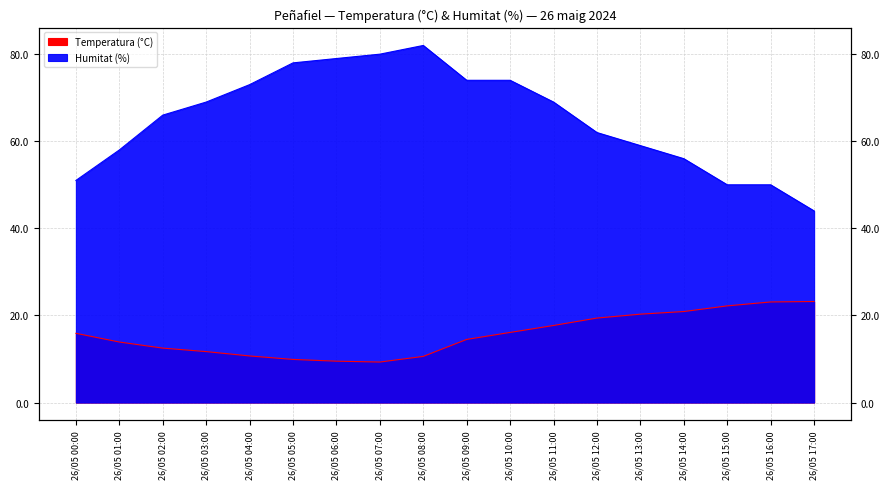

How many interior local valleys does the Temperatura (°C) series have?

1